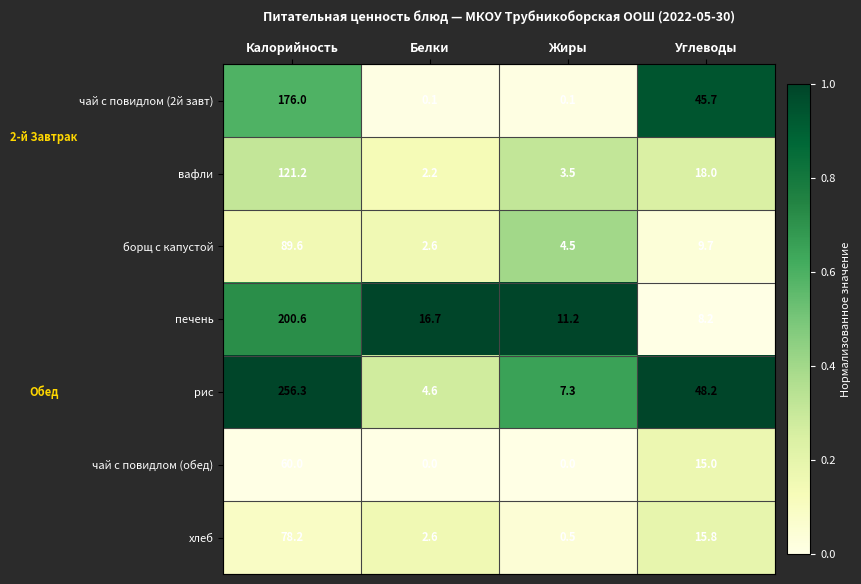

The value of вафли at Калорийность is 121.2. True or false?

True